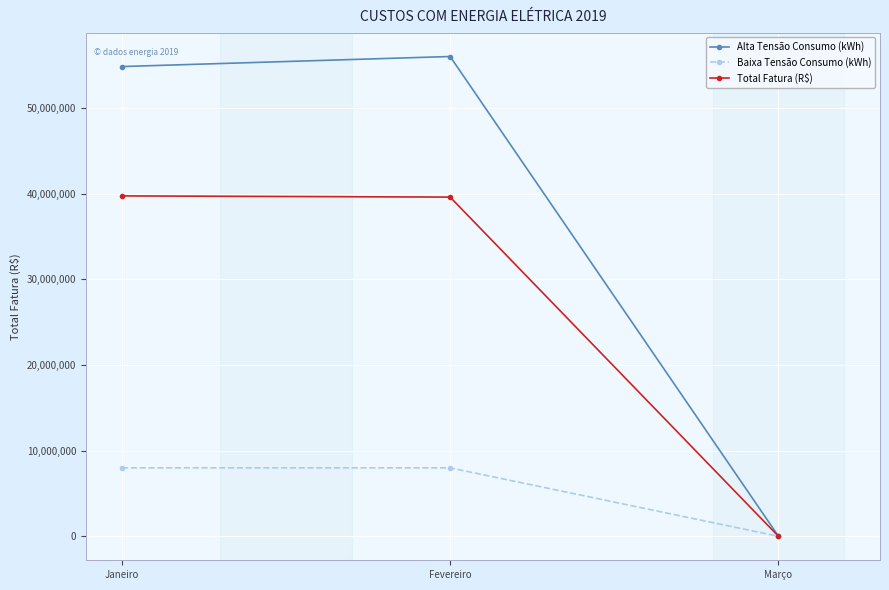

Is this an area chart (filled region under the line)?

No